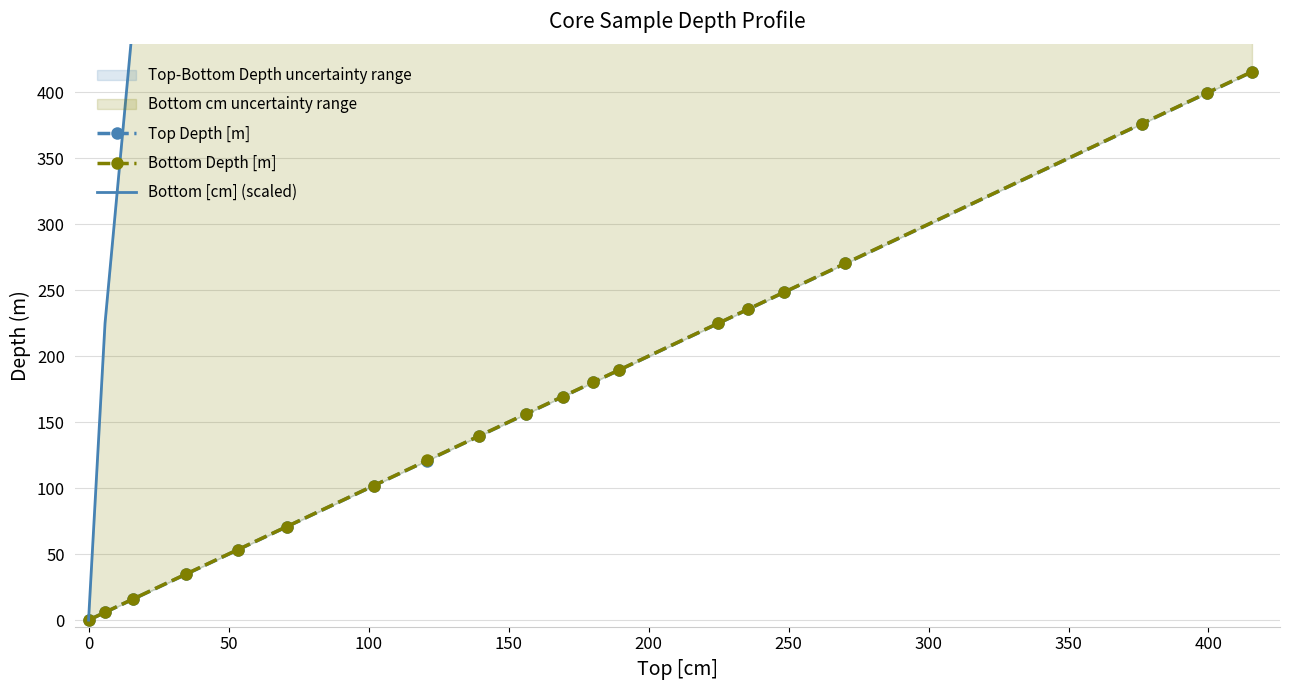

At 150, list the series in order from largest to smallest.

Bottom [cm] (scaled), Bottom Depth [m], Top Depth [m]